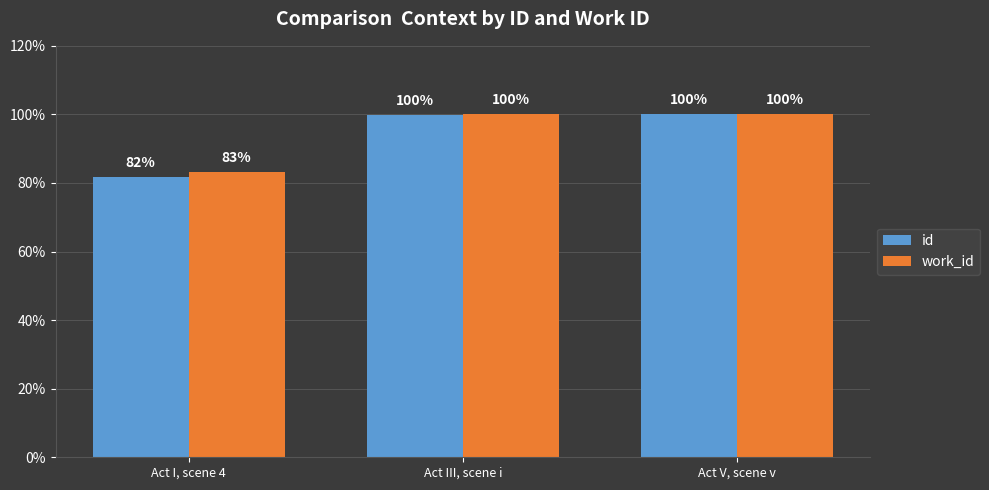

Which series has the widest spread of values?

id